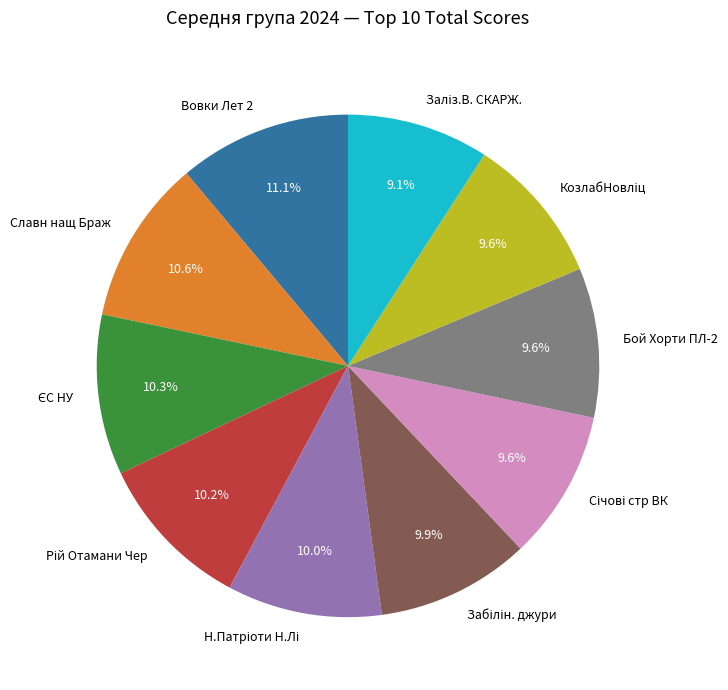

Which category has the biggest portion of the pie?

Вовки Лет 2